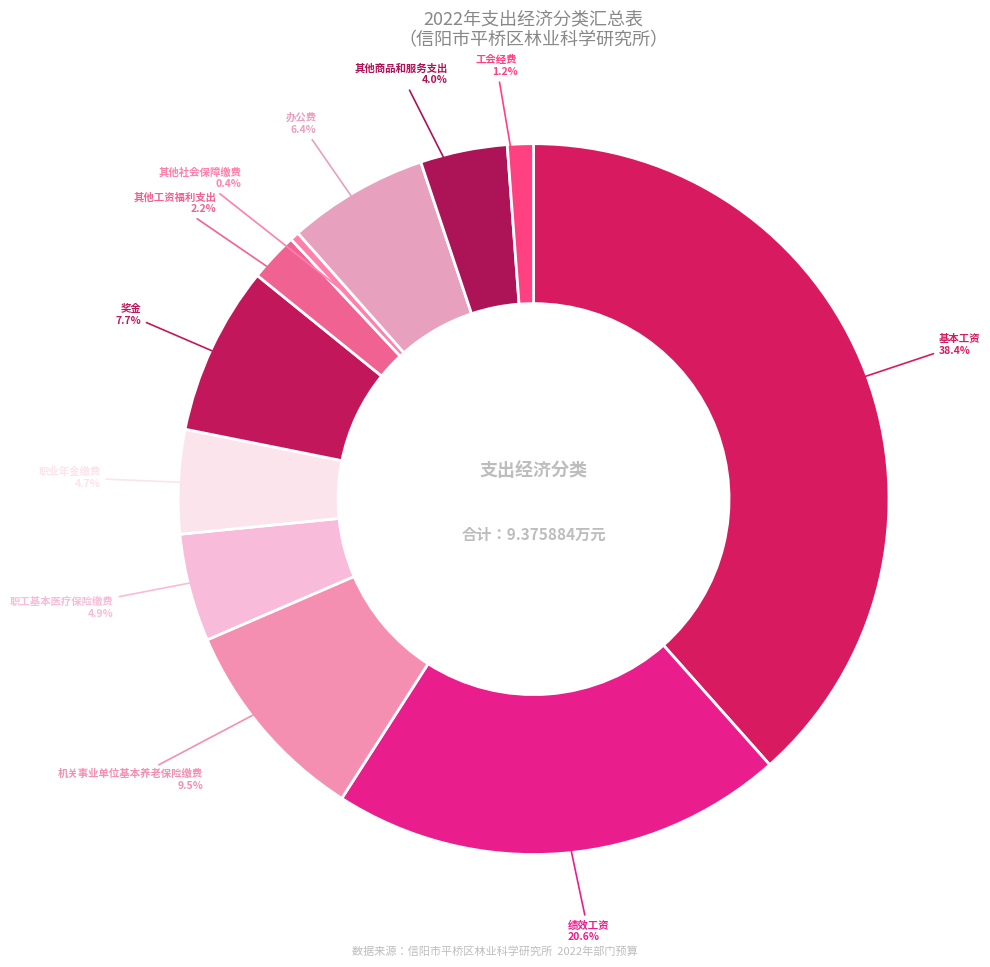

How many slices are in this pie chart?

11